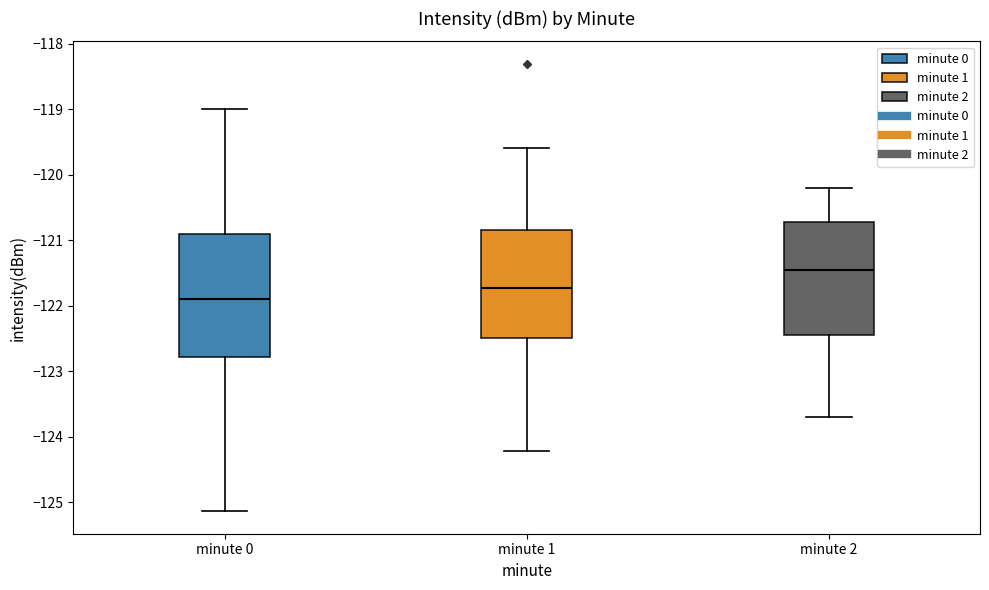

Which box is the tallest, from its lower edge to its upper edge?

minute 0